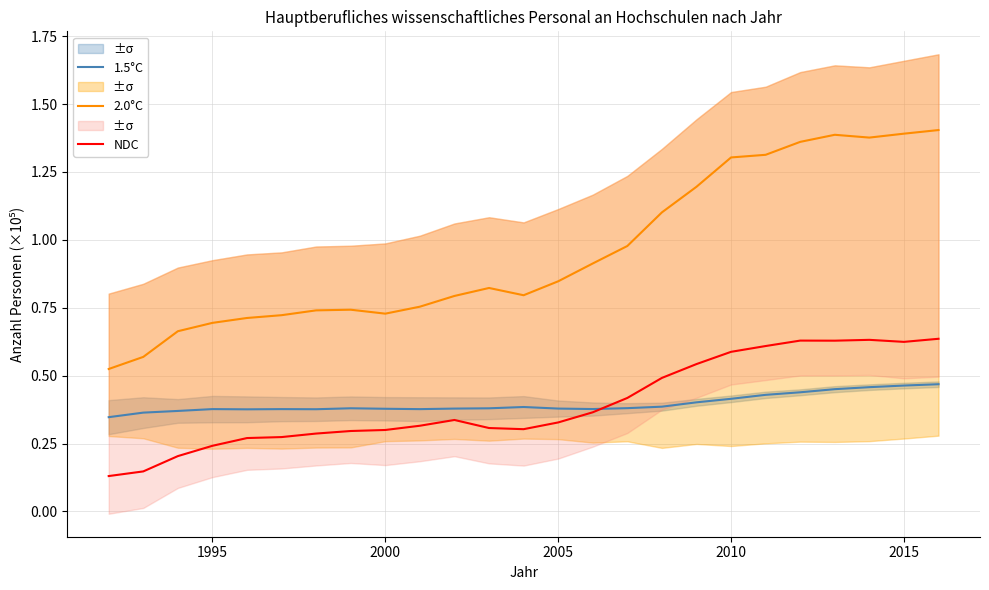

True or false: 1.5°C has more than 1 interior local peaks.

True